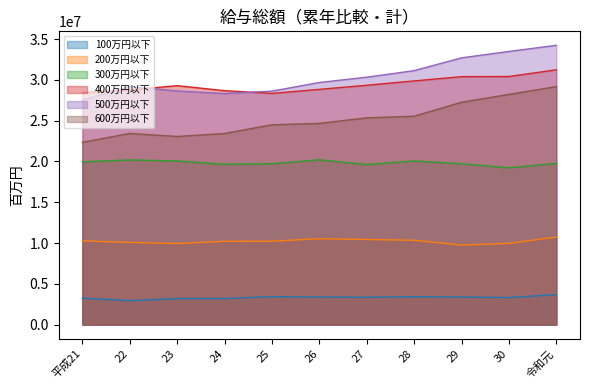

What is the spread (max minus min) of values at 令和元?

30562430